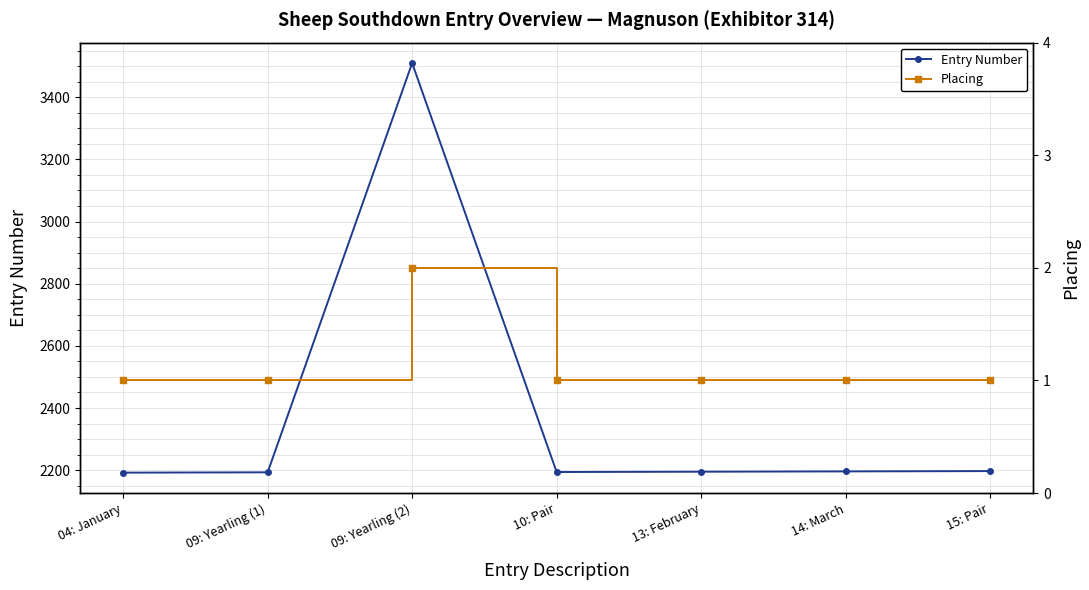

Where is Entry Number nearest to the value 2851?

15: Pair